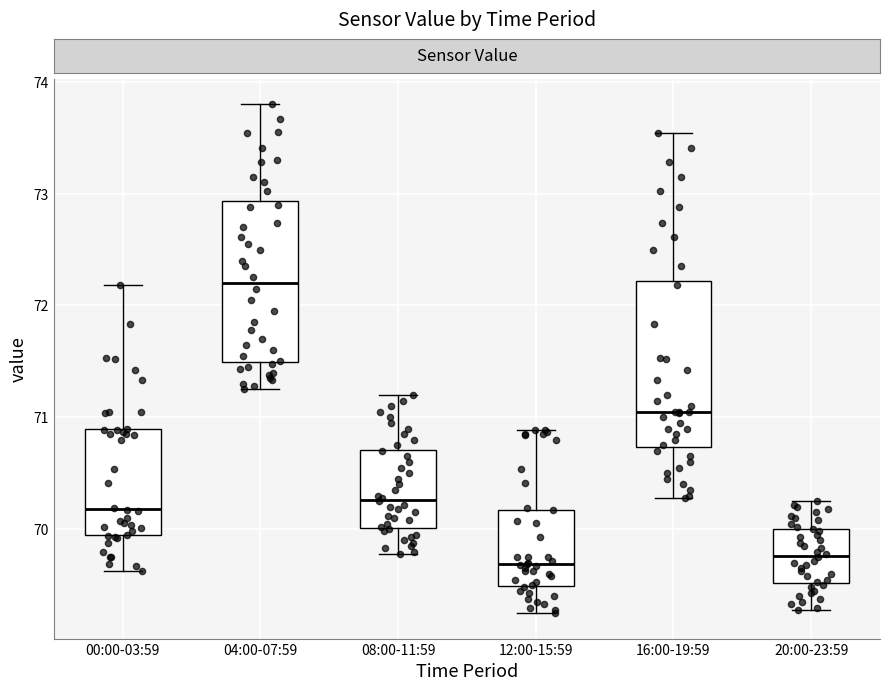

Which box's median line is the highest?

04:00-07:59